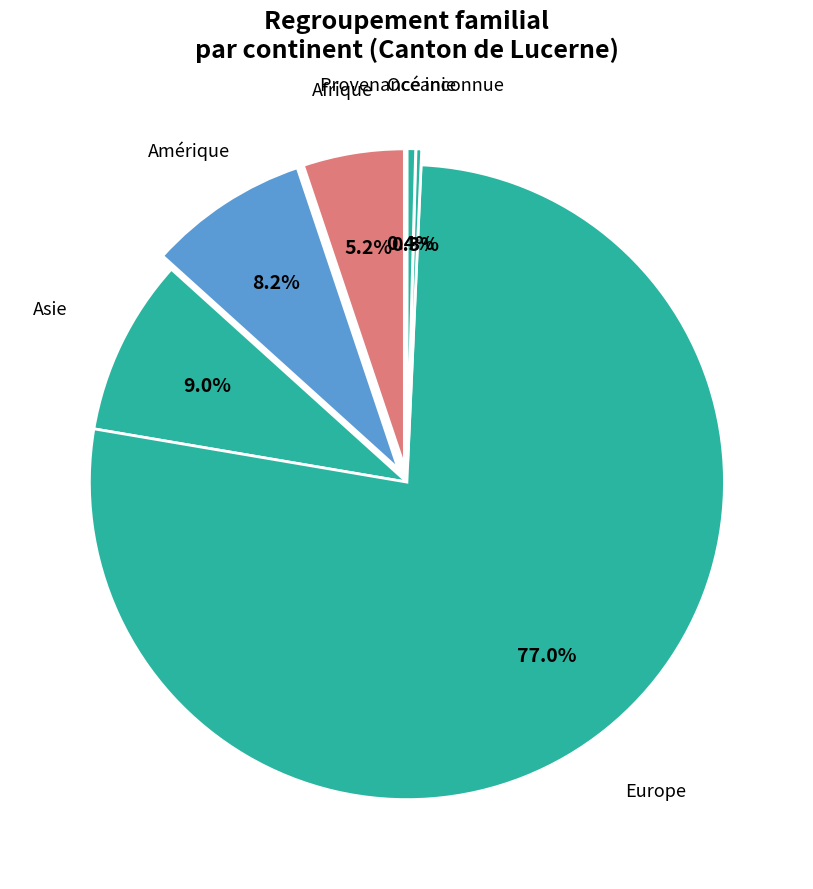

To the nearest percent, what is the average slice percentage?

17%